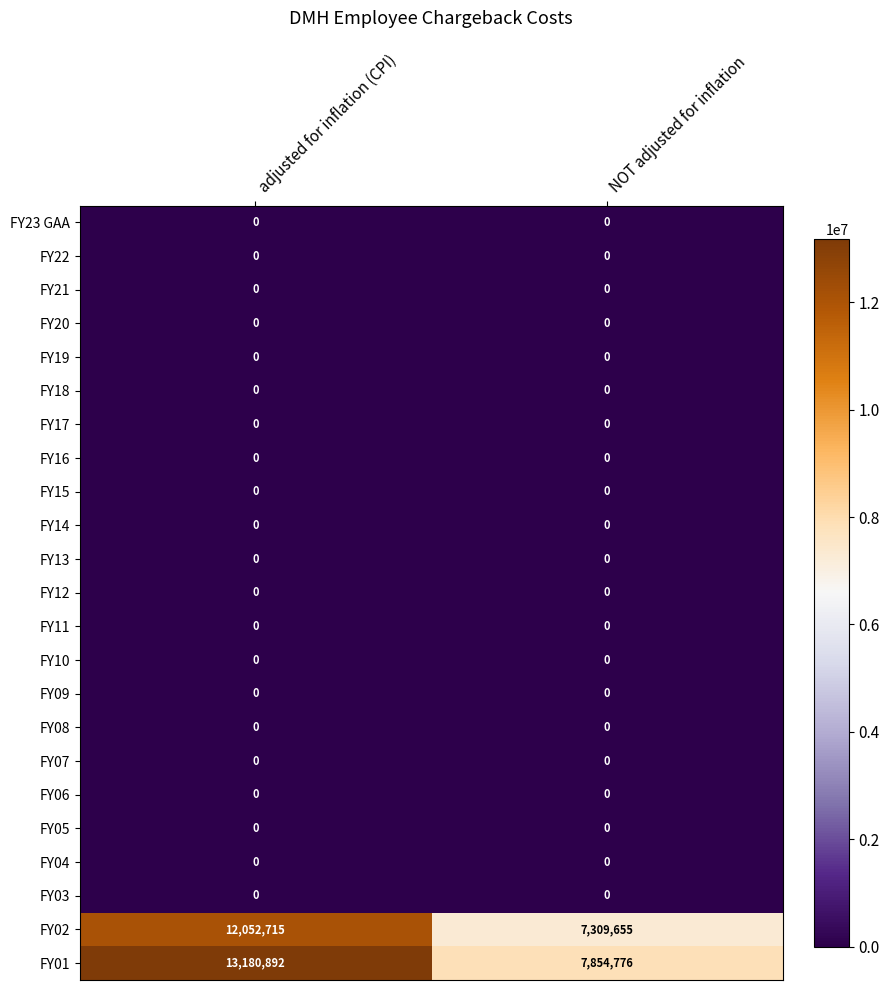

What is the difference between the highest and lowest values at adjusted for inflation (CPI)?

13180892